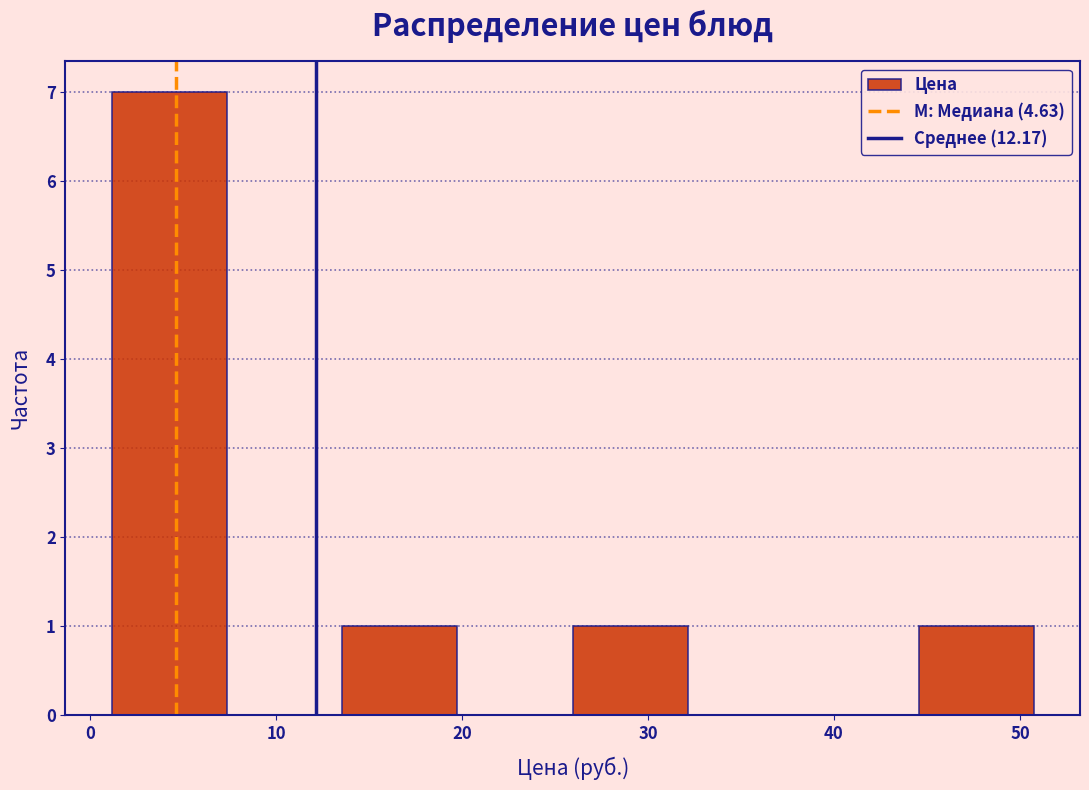

Reading left to right, transcribe this chart: for each bar, give the range it covers on the x-axis and its height. Neither the bar edges nor the heights are printed on the chart, so give them approximately, as read against the axes.

1 to 7: 7
7 to 14: 0
14 to 20: 1
20 to 26: 0
26 to 32: 1
32 to 38: 0
38 to 45: 0
45 to 51: 1